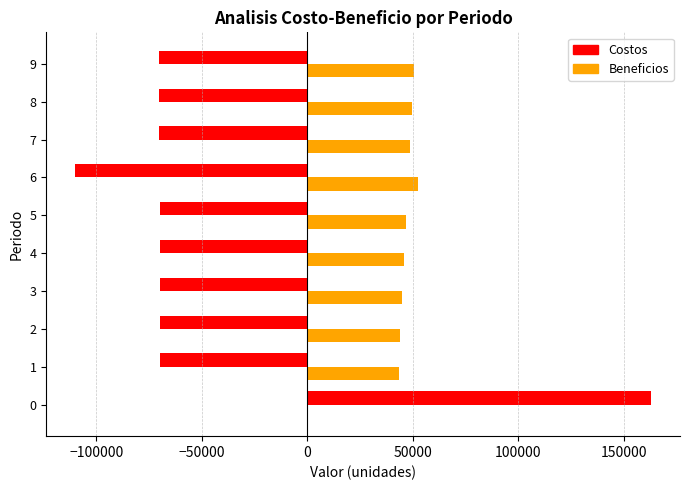

The value of Costos at 7 is -70106.1. True or false?

True